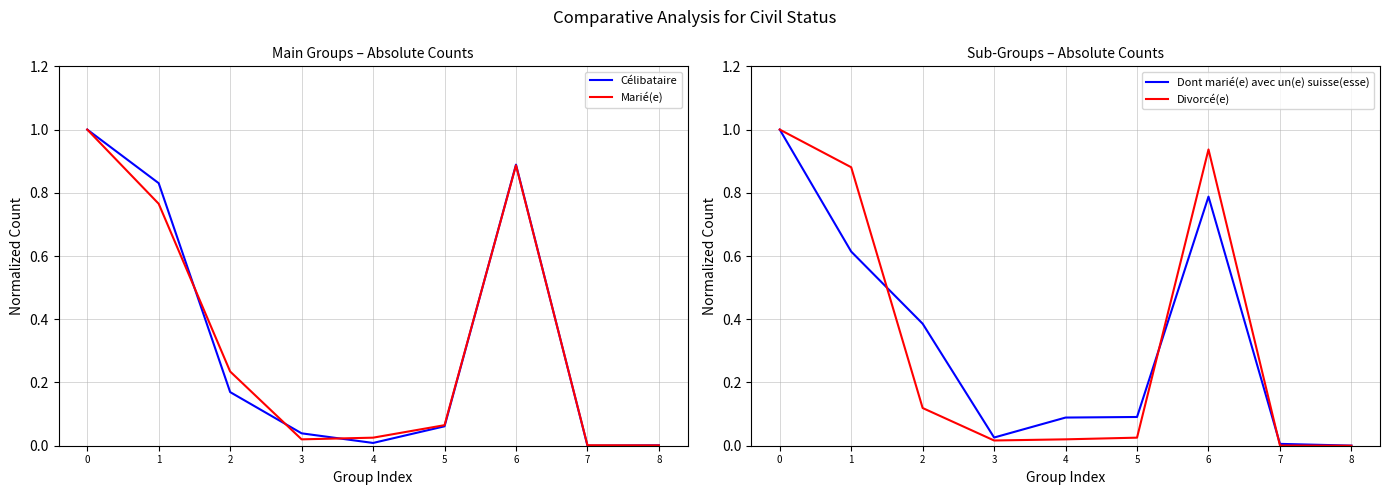

Which series has the largest range (max minus min)?

Divorcé(e)